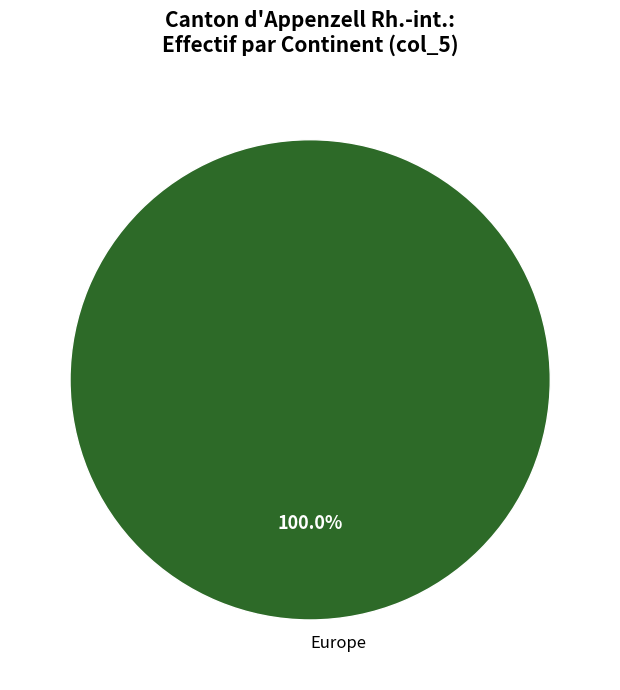

Does any single category account for the majority?

Yes